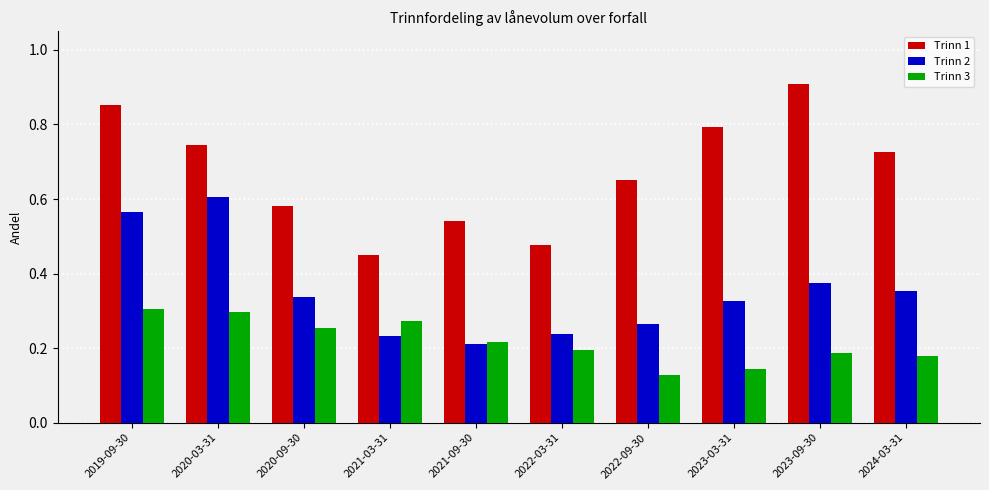

List the series in order of their overall mean, lowest first.

Trinn 3, Trinn 2, Trinn 1